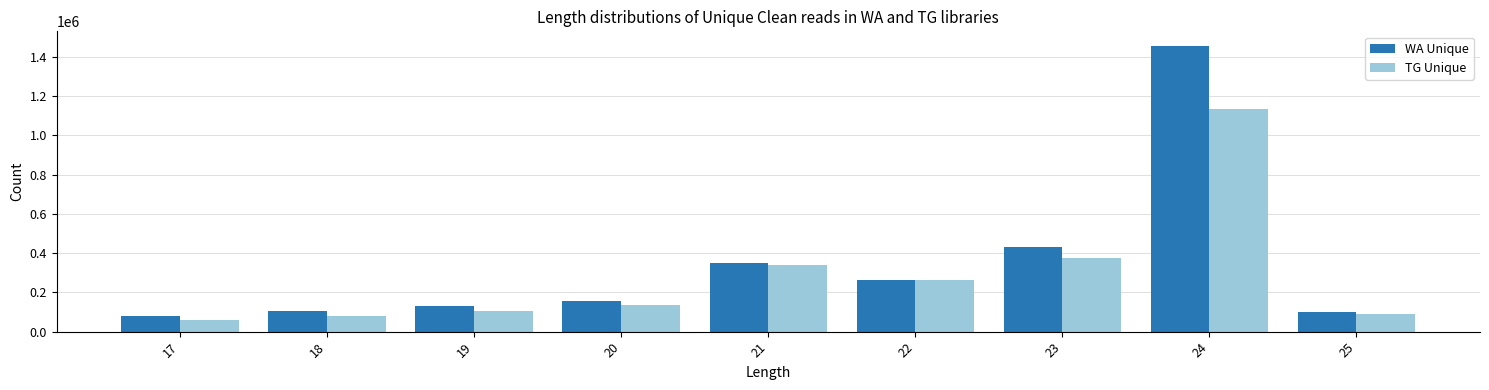

List the series in order of their peak value, lowest first.

TG Unique, WA Unique